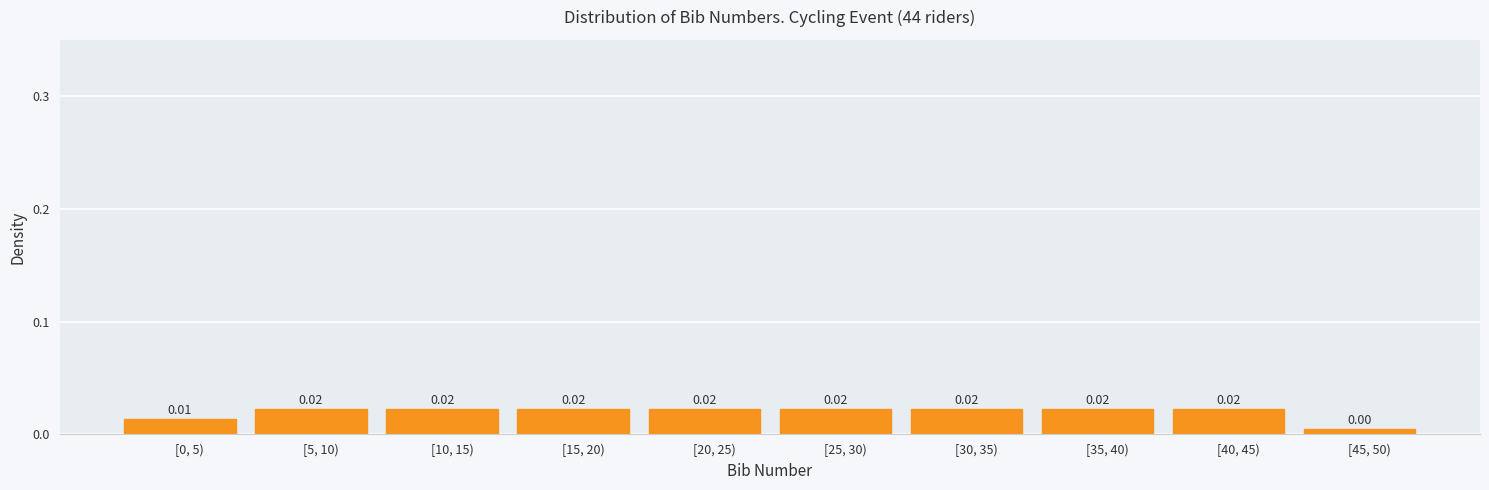

Which has a higher value, [30, 35) or [45, 50)?

[30, 35)